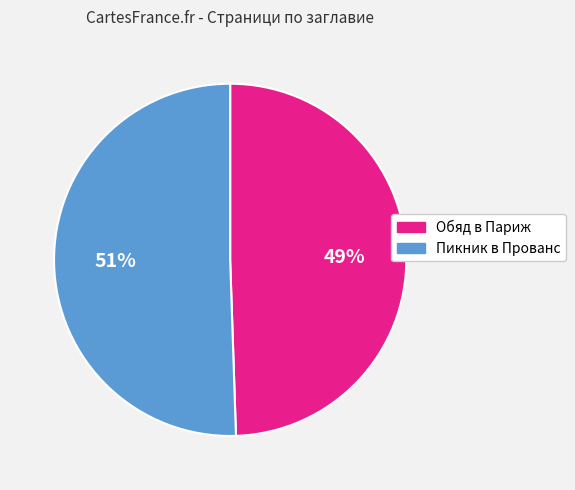

Rank the categories by value from highest to lowest.

Пикник в Прованс, Обяд в Париж